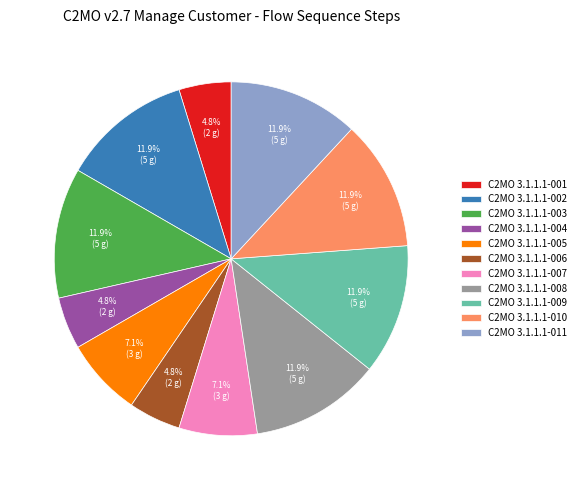

How much of the chart is everything except C2MO 3.1.1.1-009?

88.1%